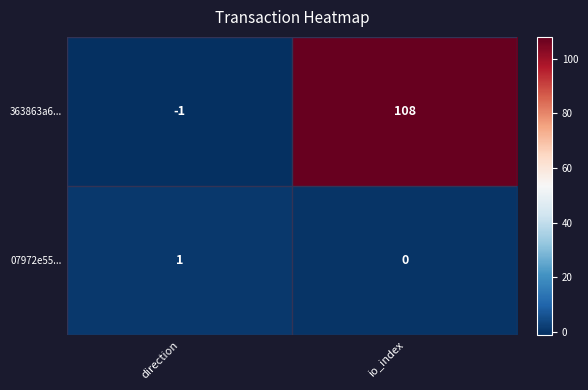

What is the difference between the maximum and minimum values in the 363863a6... series?

109